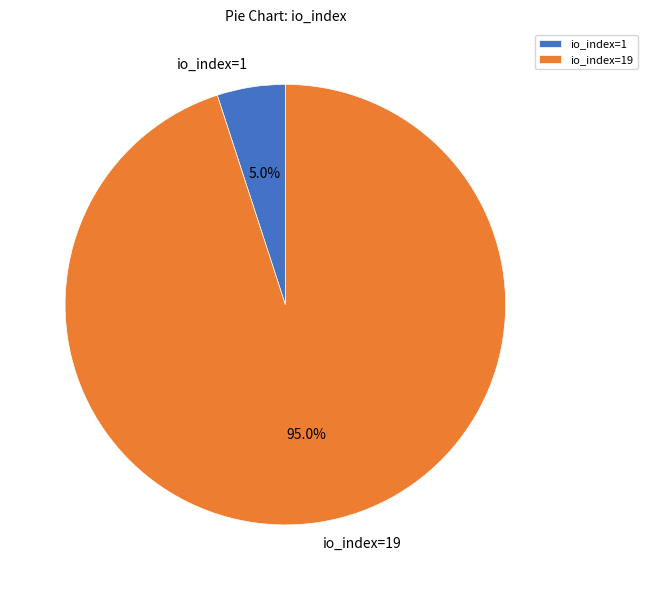

Which has a higher value, io_index=1 or io_index=19?

io_index=19